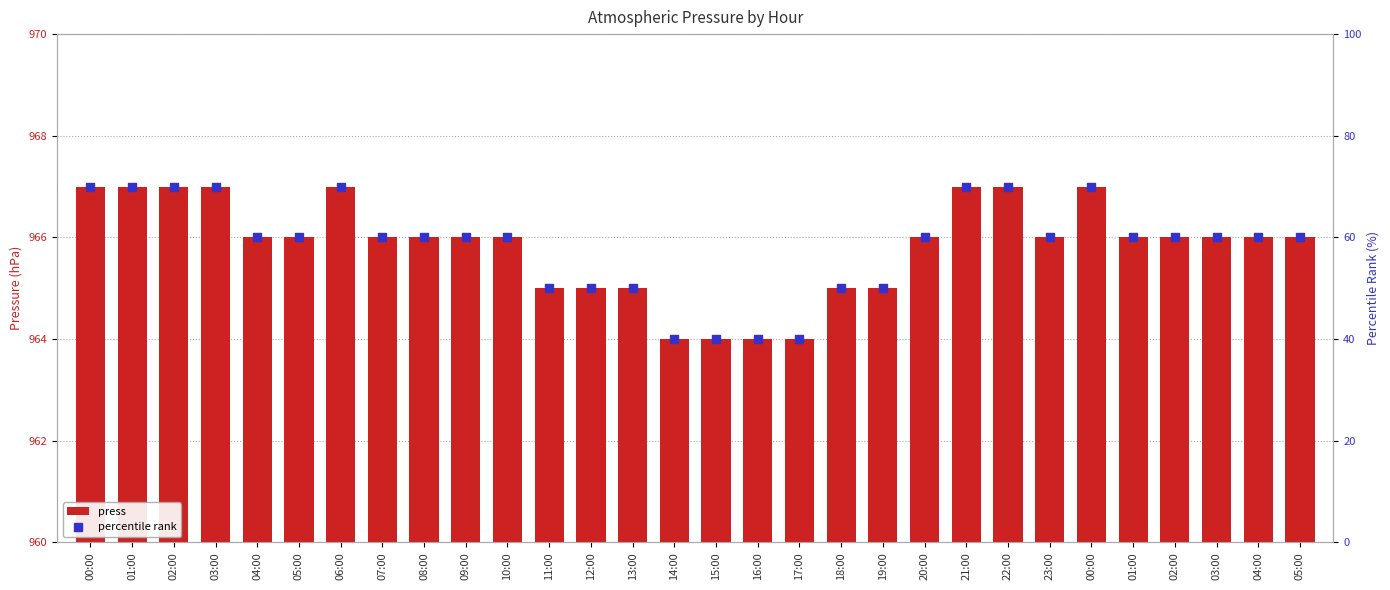

Which series reaches the maximum Y coordinate?

press